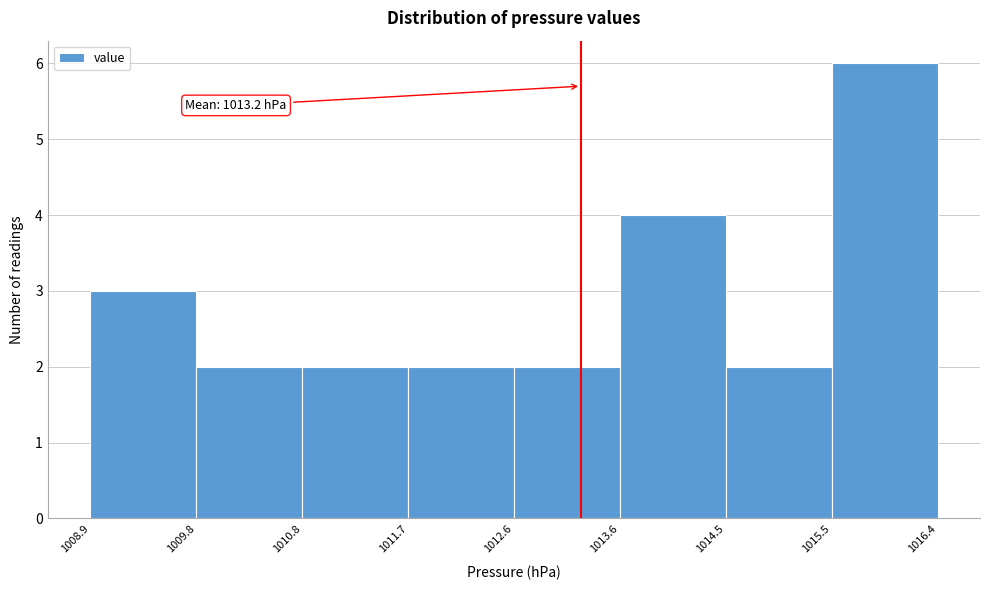

Over which range of the x-axis is the bar tallest?

1015.5 to 1016.4